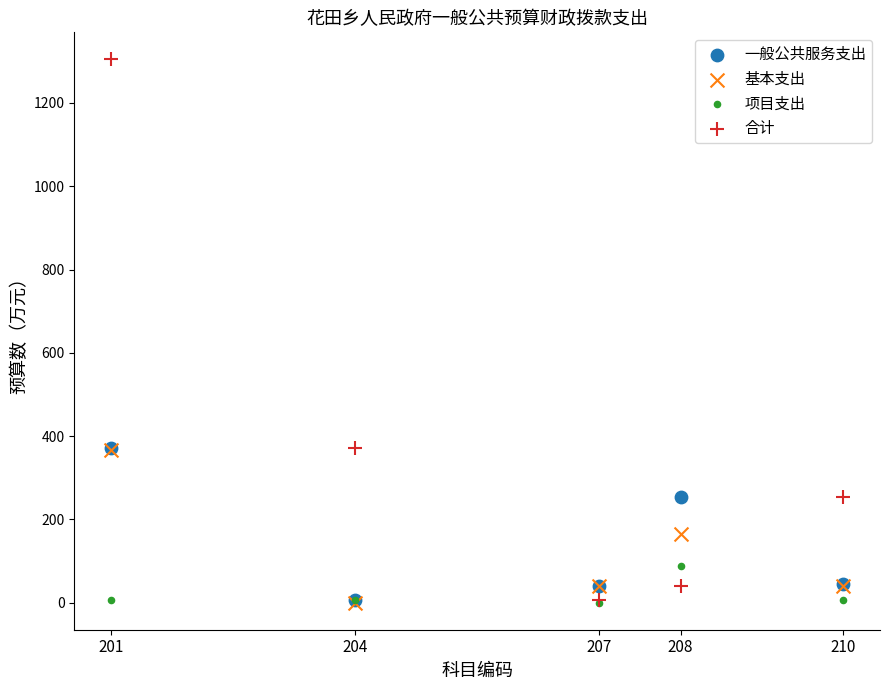

What are all the series names shown in the legend?

一般公共服务支出, 基本支出, 项目支出, 合计